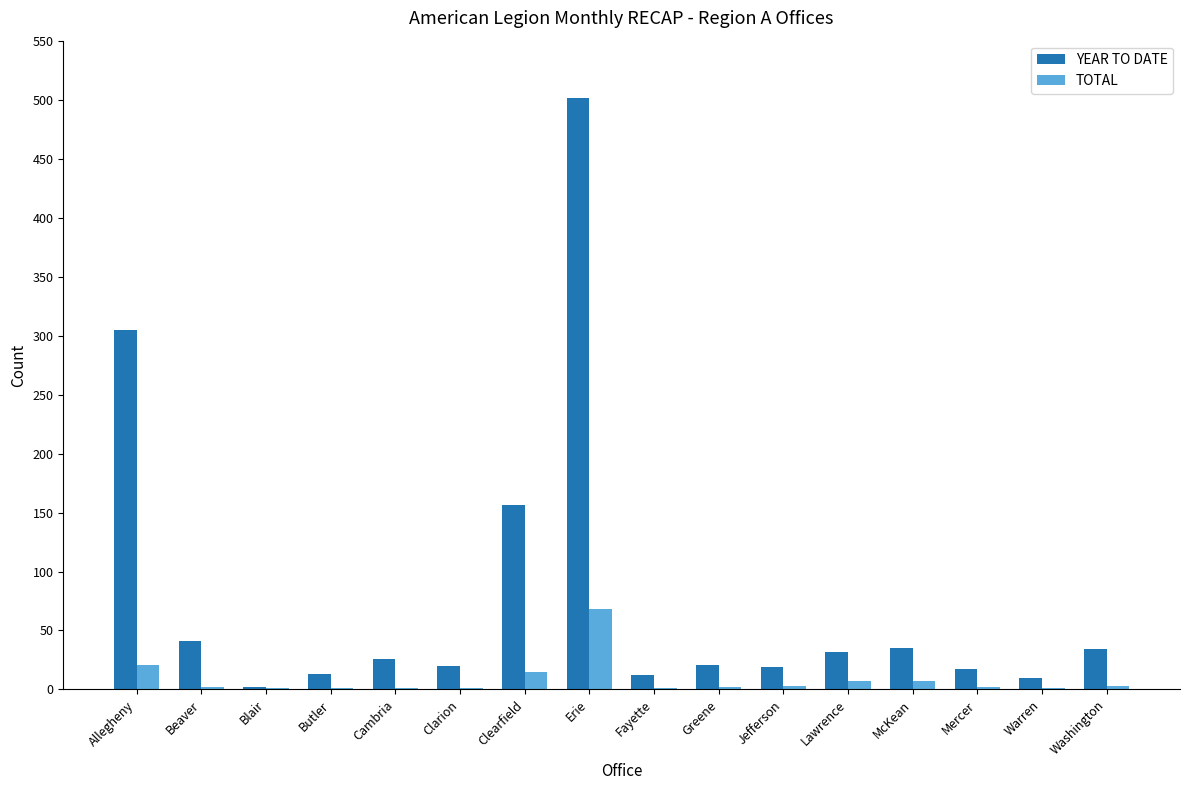

Which series has the largest range (max minus min)?

YEAR TO DATE